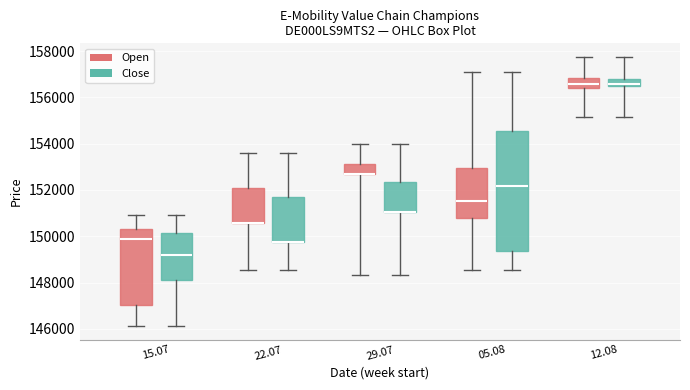

Reading left to right, read every box against the y-axis: the position of its median line, the range the box covers, and the ends of its whiskers. The values are not printed on the chart, so give them approximately, as read against the axis.

15.07 (Open): median 149800, box 147000 to 150400, whiskers 146200 to 151000
15.07 (Close): median 149200, box 148200 to 150200, whiskers 146200 to 151000
22.07 (Open): median 150600 (drawn on the box's lower edge), box 150600 to 152200, whiskers 148600 to 153600
22.07 (Close): median 149800 (drawn on the box's lower edge), box 149800 to 151800, whiskers 148600 to 153600
29.07 (Open): median 152600 (drawn on the box's lower edge), box 152600 to 153200, whiskers 148400 to 154000
29.07 (Close): median 151000 (drawn on the box's lower edge), box 151000 to 152400, whiskers 148400 to 154000
05.08 (Open): median 151600, box 150800 to 153000, whiskers 148600 to 157000
05.08 (Close): median 152200, box 149400 to 154600, whiskers 148600 to 157000
12.08 (Open): median 156600, box 156400 to 156800, whiskers 155200 to 157800
12.08 (Close): median 156600, box 156400 to 156800, whiskers 155200 to 157800